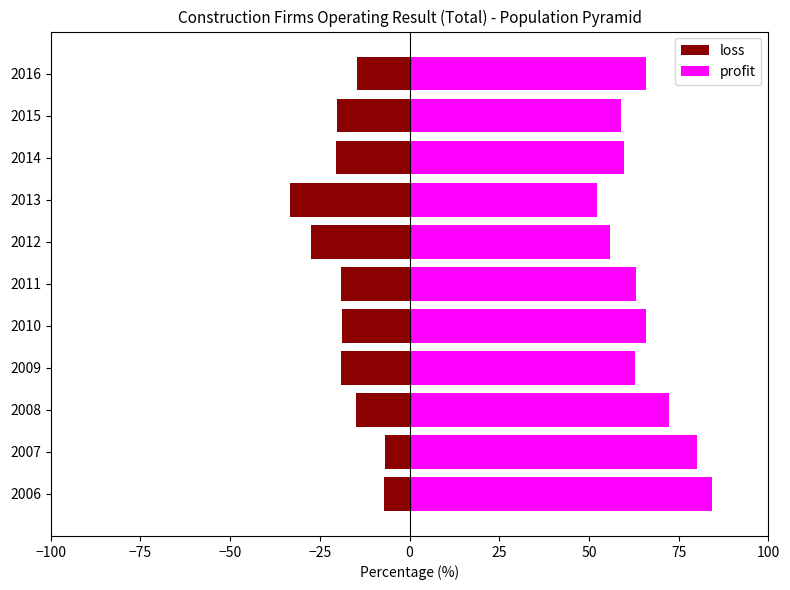

What position from the left is 10?

11